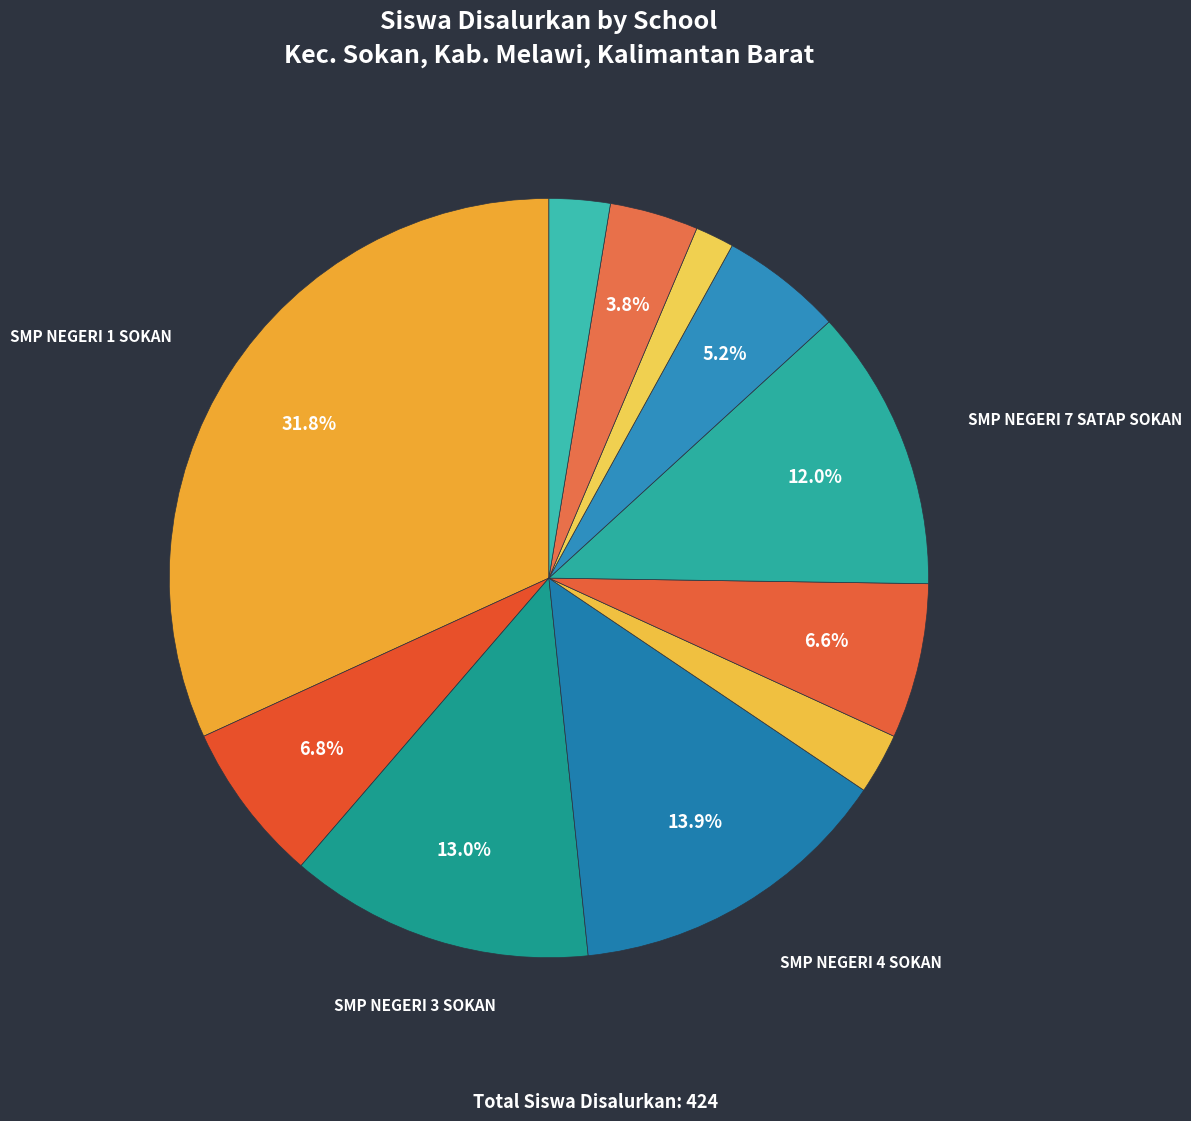

Rank the categories by value from highest to lowest.

SMP NEGERI 1 SOKAN, SMP NEGERI 4 SOKAN, SMP NEGERI 3 SOKAN, SMP NEGERI 7 SATAP SOKAN, SMP NEGERI 2 SATAP NANGA SOKAN, SMP NEGERI 6 SOKAN, SMP NEGERI 8 SATAP SOKAN, SMP NEGERI 10 SOKAN, SMP NEGERI 5 SOKAN, SMP NEGERI 11 SOKAN, SMP NEGERI 9 SATAP SOKAN